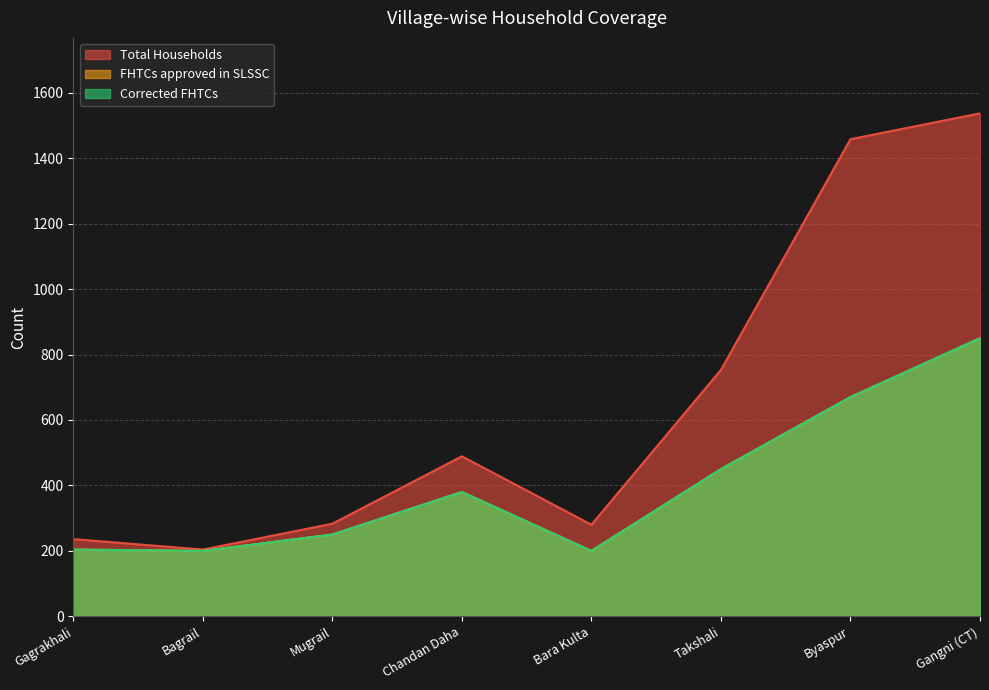

True or false: Corrected FHTCs and FHTCs approved in SLSSC intersect in this chart.

False